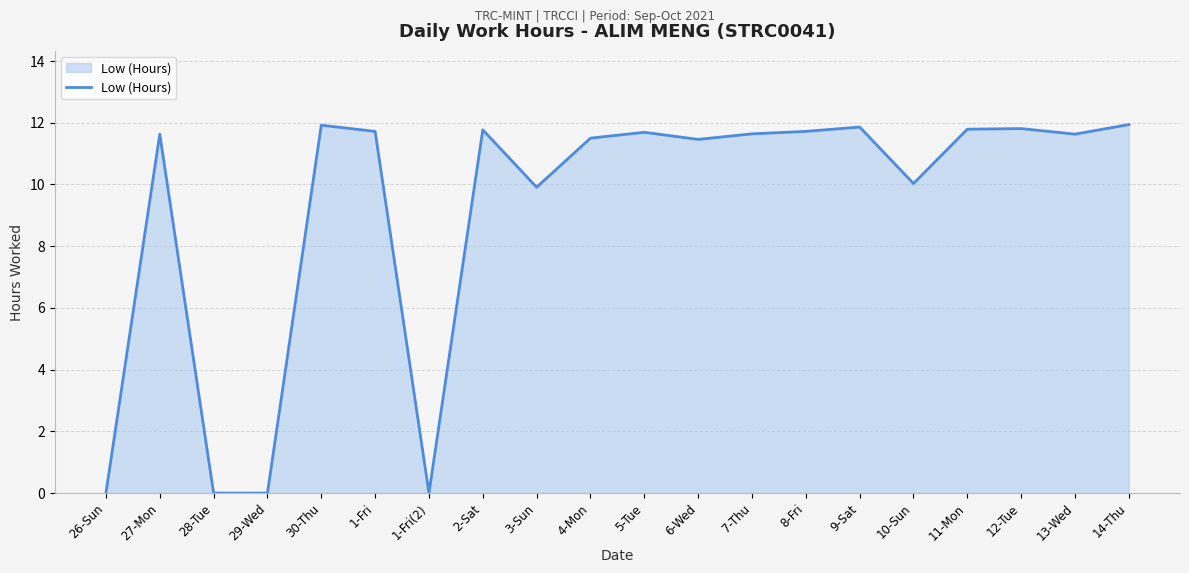

True or false: the data shows 0.0 at 28-Tue.

True